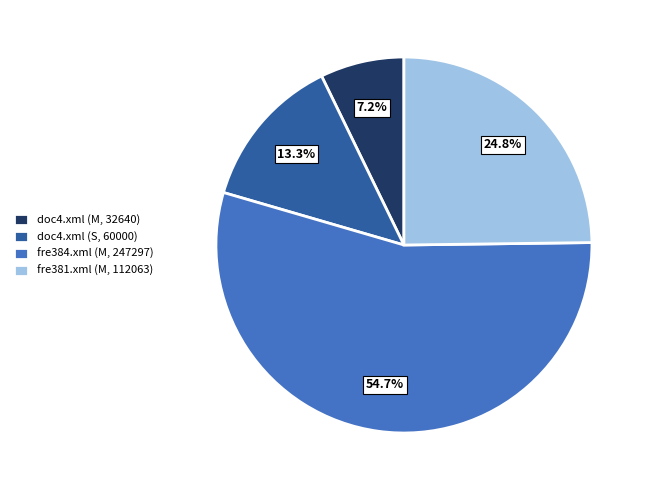

Do doc4.xml (M, 32640) and doc4.xml (S, 60000) together represent more than half of the pie?

No